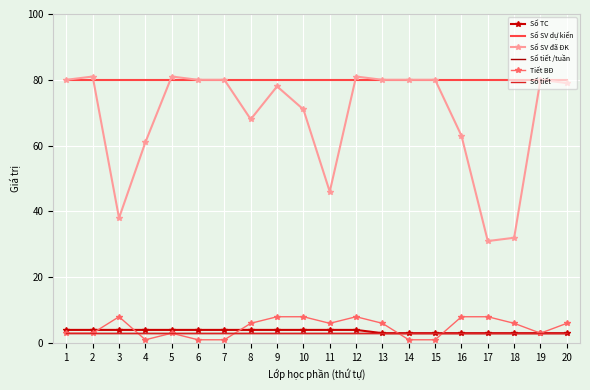

What is the difference between the highest and lowest values at 9?

77